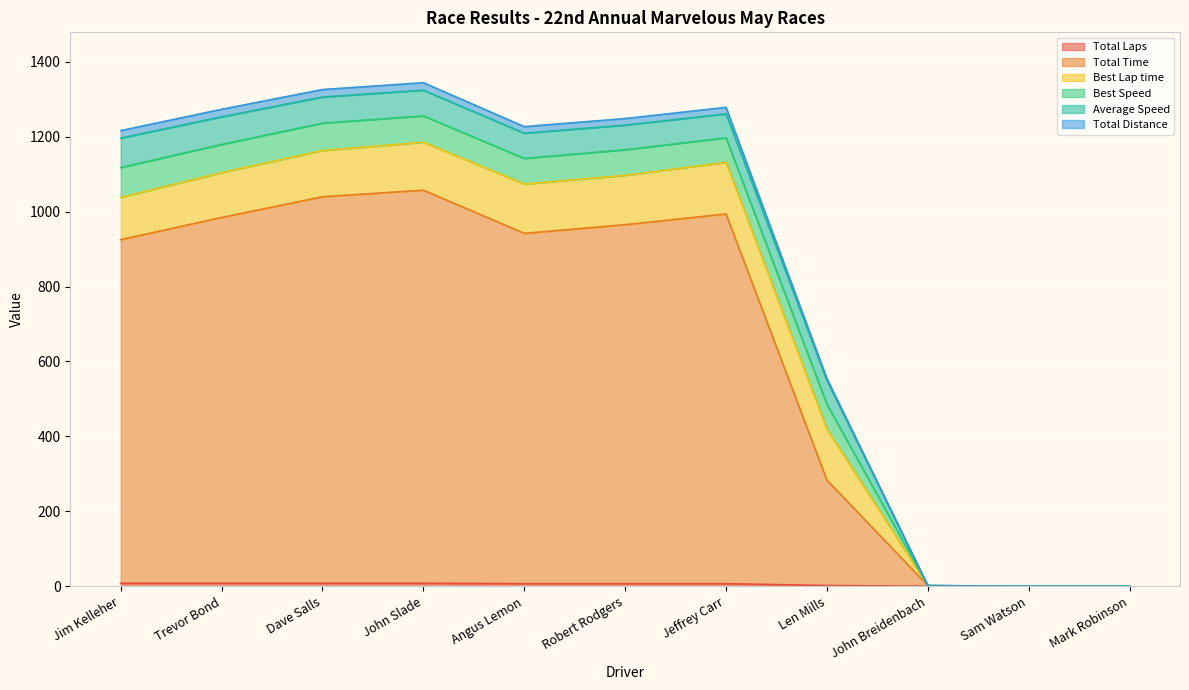

True or false: Total Distance and Total Laps intersect in this chart.

False